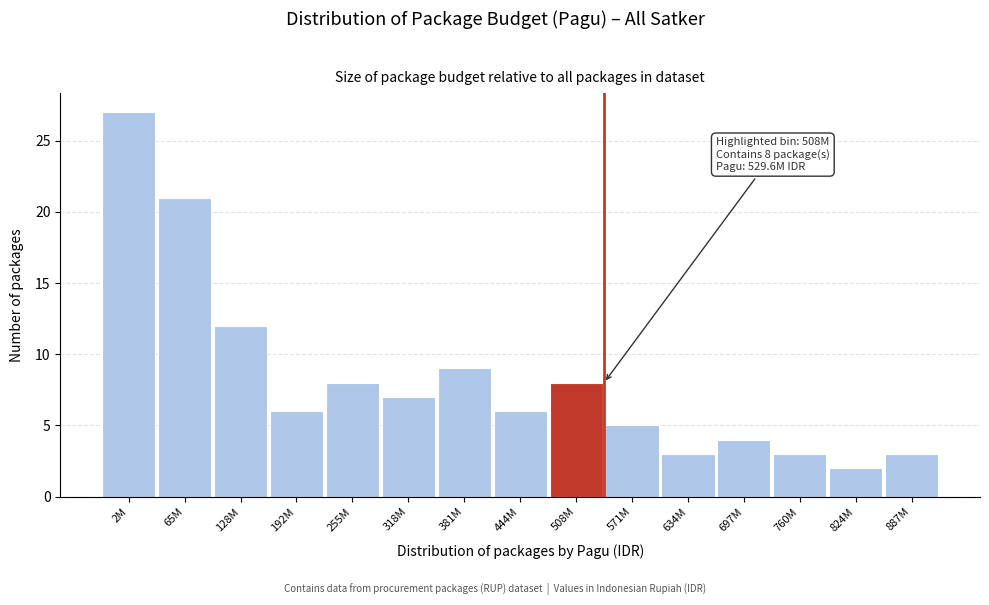

Reading left to right, list all the values displayed in this chart.

27	21	12	6	8	7	9	6	8	5	3	4	3	2	3